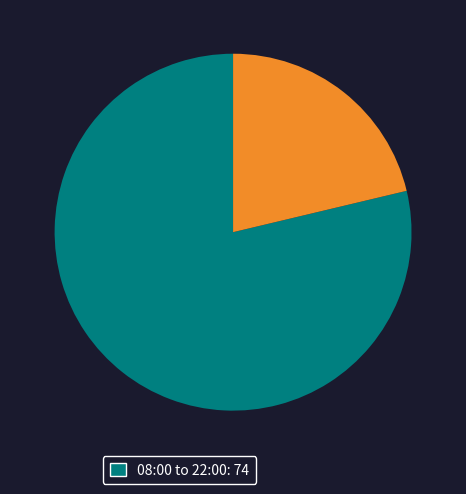

Is there a majority slice in this chart?

Yes